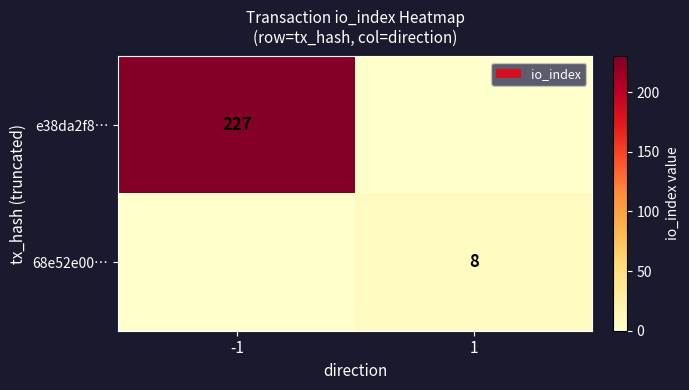

The value of e38da2f8… at -1 is 370. True or false?

False